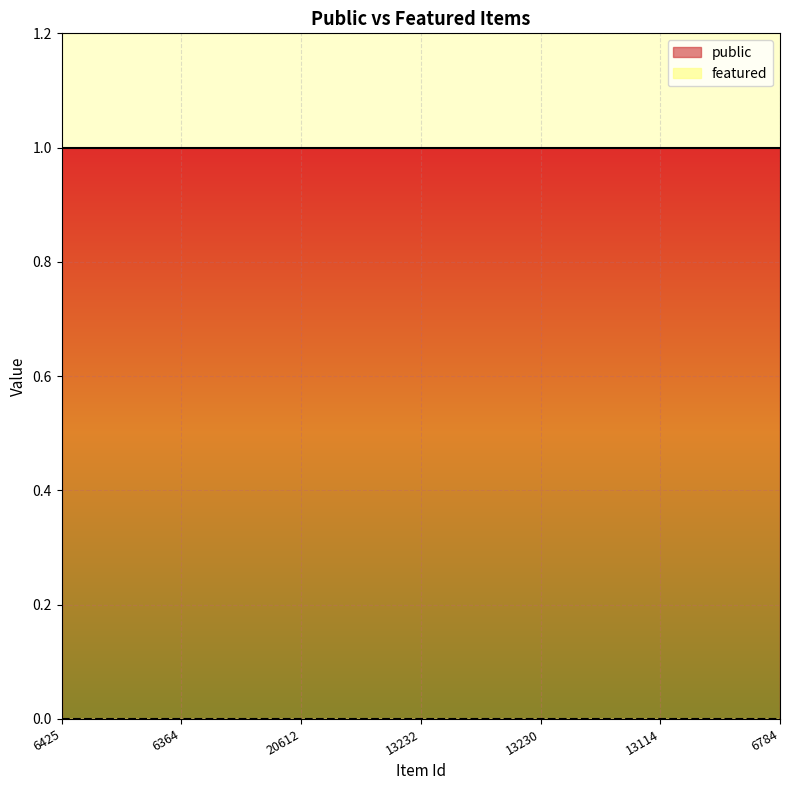

At which category is the sum across all series the highest?

6425